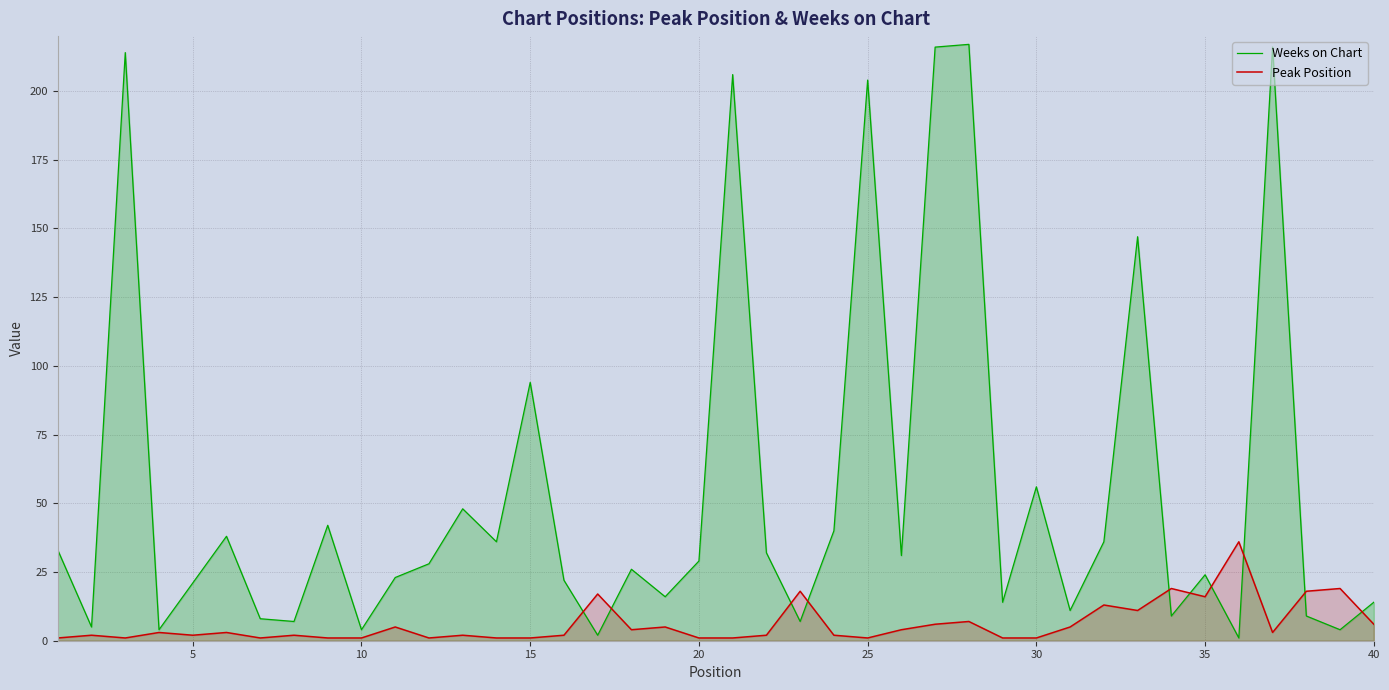

What is the maximum value for Peak Position?

36